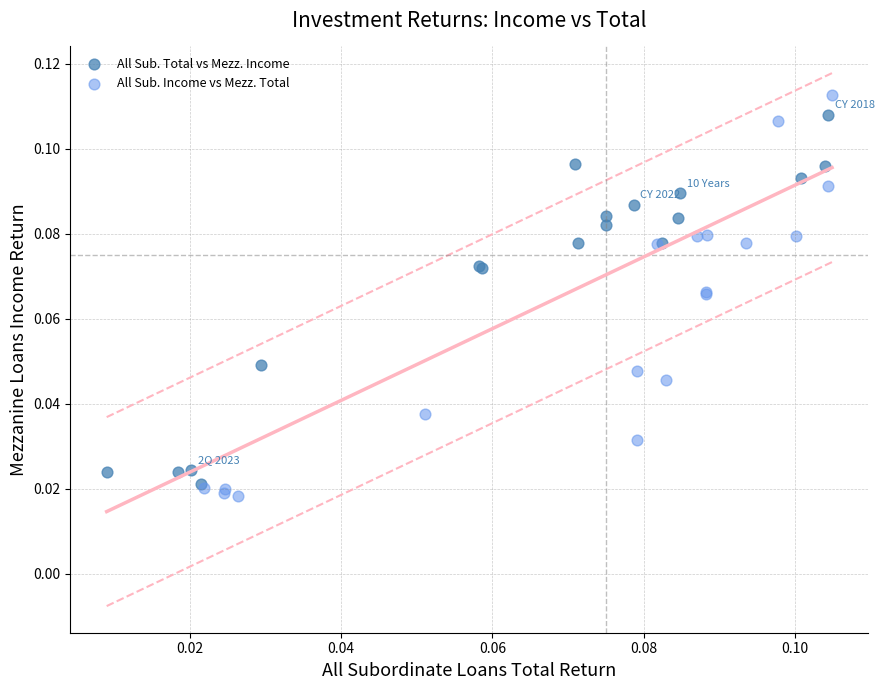

Which series reaches the minimum Y coordinate?

All Sub. Income vs Mezz. Total